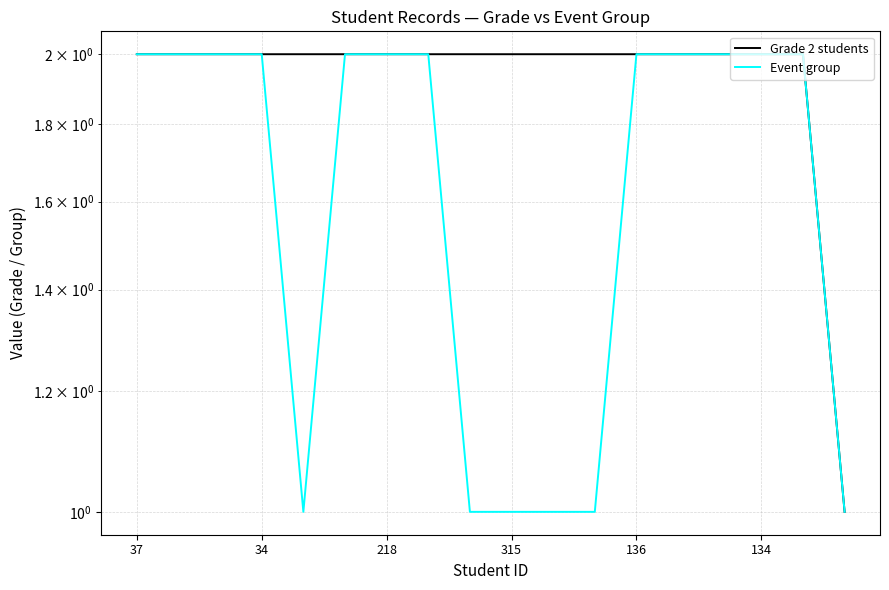

True or false: Grade 2 students and Event group intersect in this chart.

False